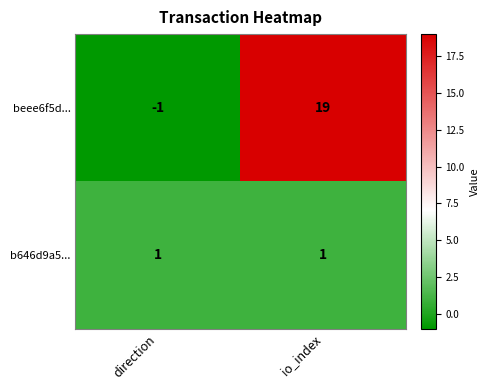

The value of beee6f5d... at direction is -1. True or false?

True